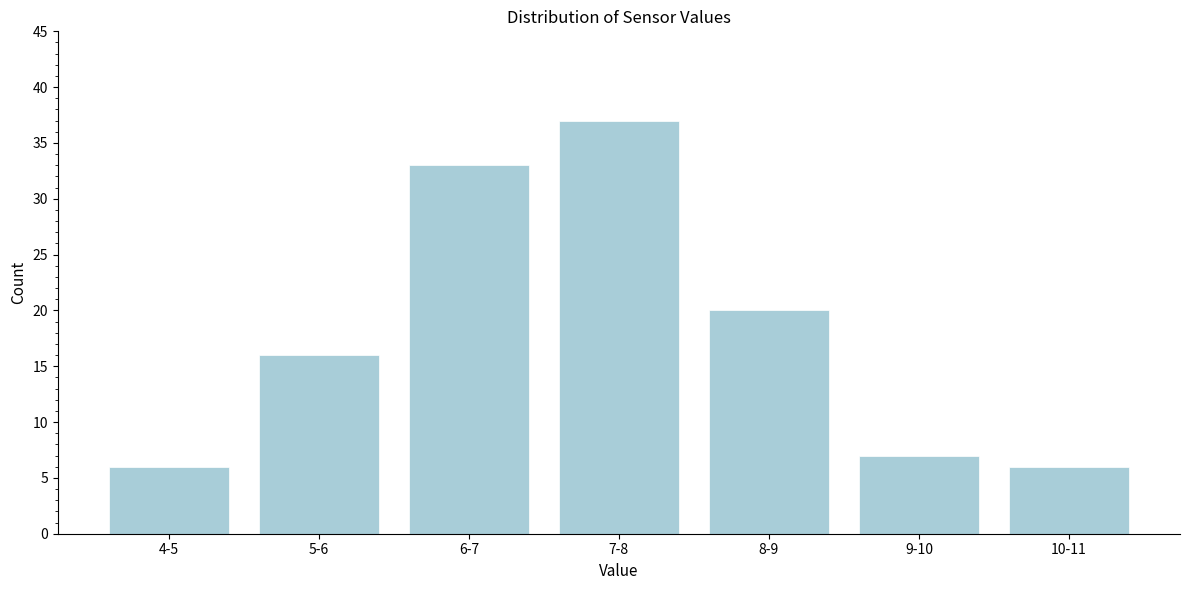

Reading left to right, transcribe all the data shown in this chart.

6	16	33	37	20	7	6